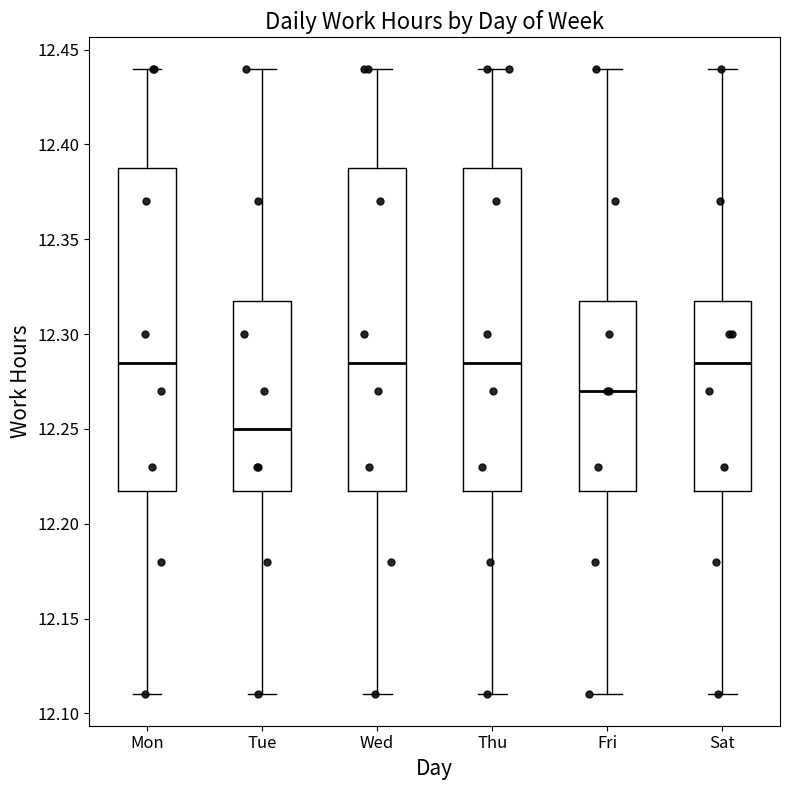

Reading left to right, read every box against the y-axis: the position of its median line, the range the box covers, and the ends of its whiskers. The values are not printed on the chart, so give them approximately, as read against the axis.

Mon: median 12.285, box 12.220 to 12.390, whiskers 12.110 to 12.440
Tue: median 12.250, box 12.220 to 12.320, whiskers 12.110 to 12.440
Wed: median 12.285, box 12.220 to 12.390, whiskers 12.110 to 12.440
Thu: median 12.285, box 12.220 to 12.390, whiskers 12.110 to 12.440
Fri: median 12.270, box 12.220 to 12.320, whiskers 12.110 to 12.440
Sat: median 12.285, box 12.220 to 12.320, whiskers 12.110 to 12.440